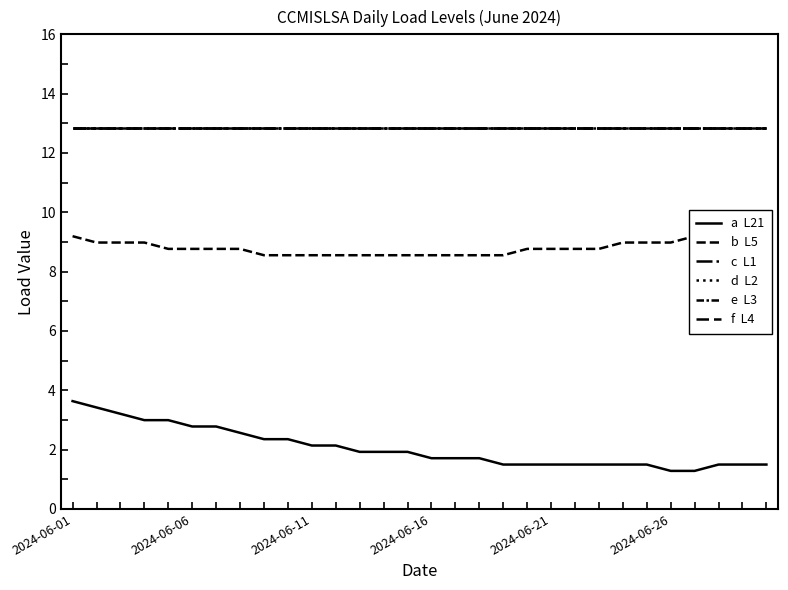

Which series has the largest total across all categories?

c  L1